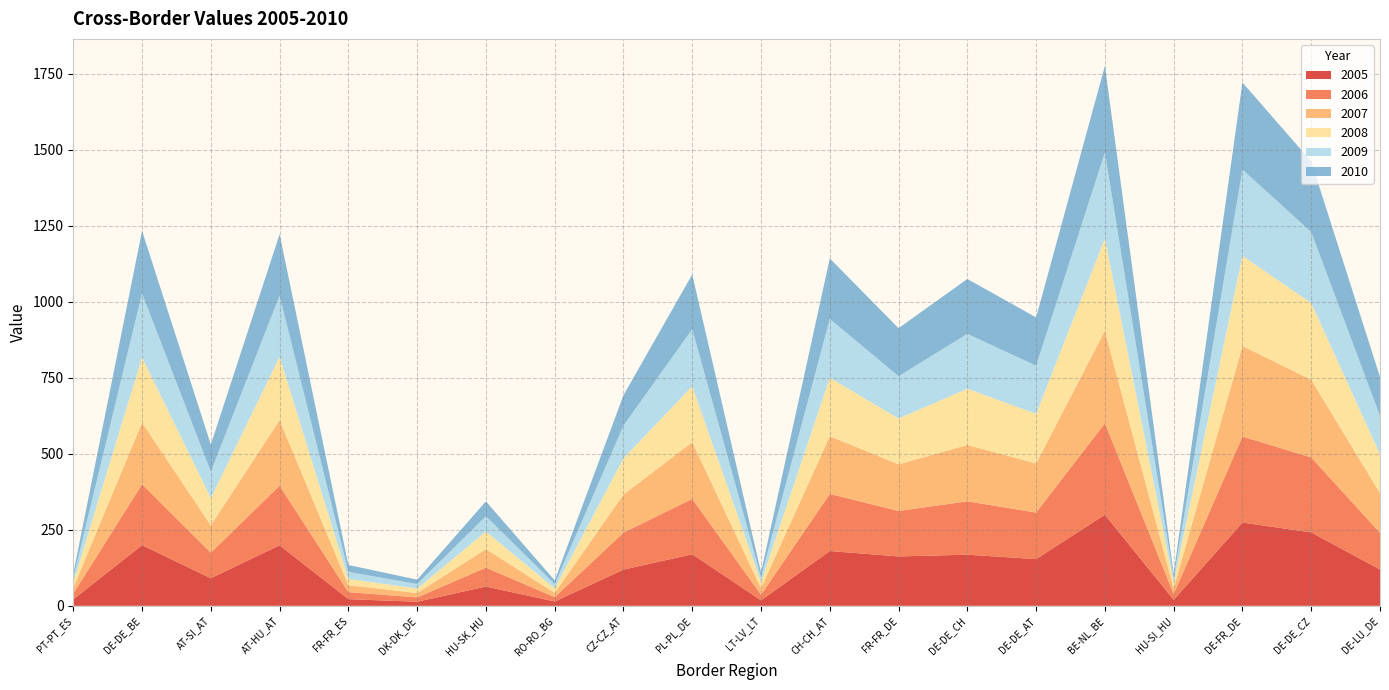

Reading right to left, extract all data points from this chart.

2005: 119.3	241.5	273.7	19.9	299.5	153.6	168.1	162.4	180.2	18.0	169.6	119.2	14.2	63.4	13.4	21.9	199.1	90.7	199.6	21.2
2006: 120.8	246.3	283.0	19.2	300.8	153.0	175.5	149.5	187.6	18.5	182.0	121.5	14.3	62.1	14.2	23.1	195.9	84.0	200.0	19.1
2007: 130.7	255.5	297.6	18.7	304.1	161.8	185.2	153.4	189.9	21.8	186.5	125.3	14.2	60.9	14.4	22.8	215.6	89.6	203.0	18.9
2008: 127.6	252.4	296.4	19.0	302.9	162.8	184.9	150.6	192.0	20.2	184.0	119.2	14.6	57.9	14.8	20.5	207.9	90.2	214.5	17.4
2009: 125.6	233.4	283.6	15.3	282.9	158.2	180.4	139.1	193.6	15.8	187.6	107.6	13.9	50.4	14.7	23.2	201.6	86.2	210.1	15.4
2010: 128.4	232.2	286.4	13.6	285.0	158.7	180.6	157.9	198.9	15.8	179.8	99.7	12.4	48.8	14.5	22.7	201.7	89.3	205.6	14.0